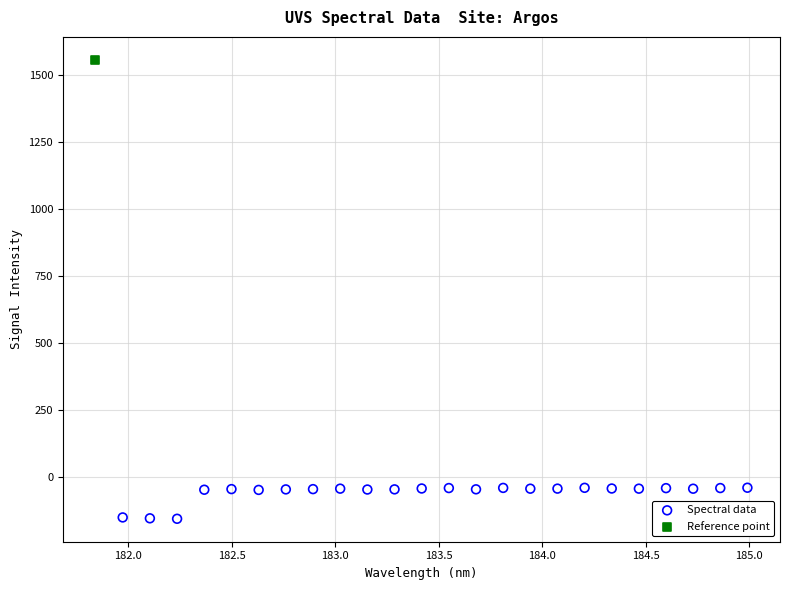

What are all the series names shown in the legend?

Spectral data, Reference point